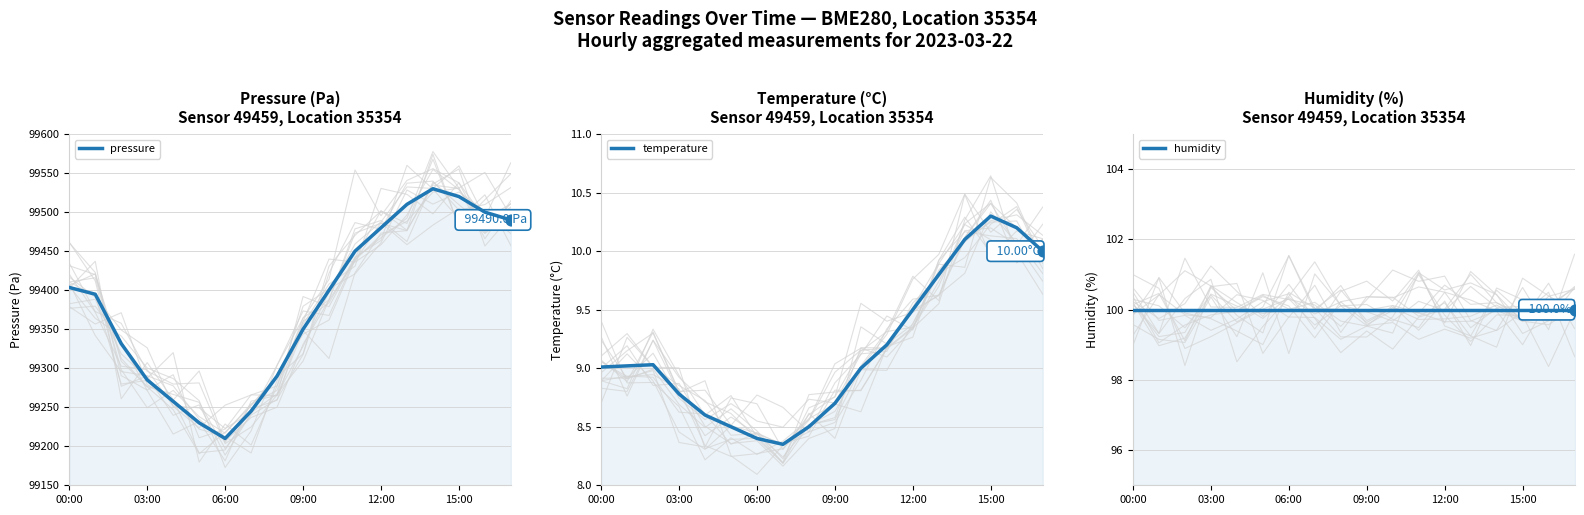

Which series contains the lowest Y value?

temperature